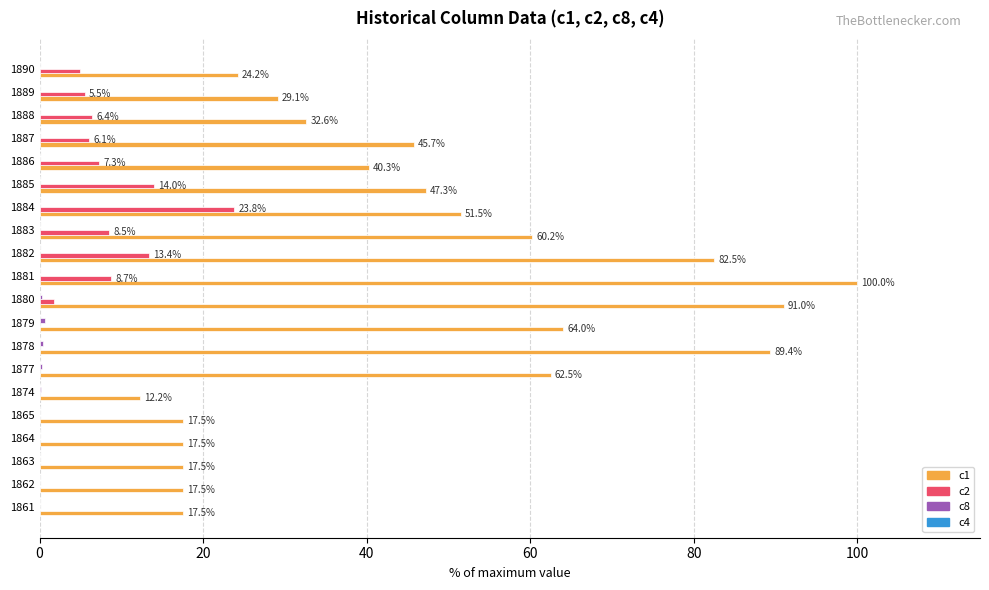

At which category is the sum across all series the highest?

1881